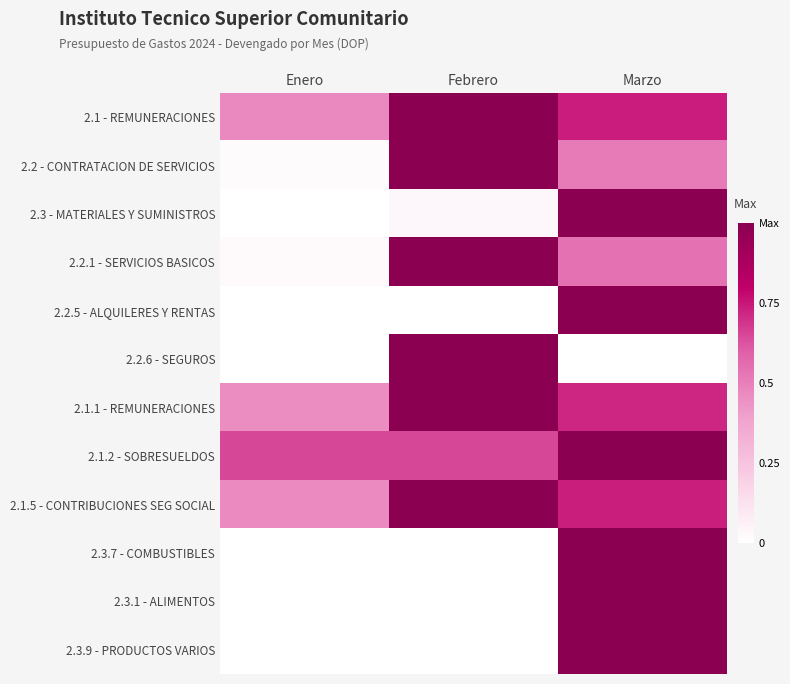

Which has a higher value, Febrero or Enero?

Febrero